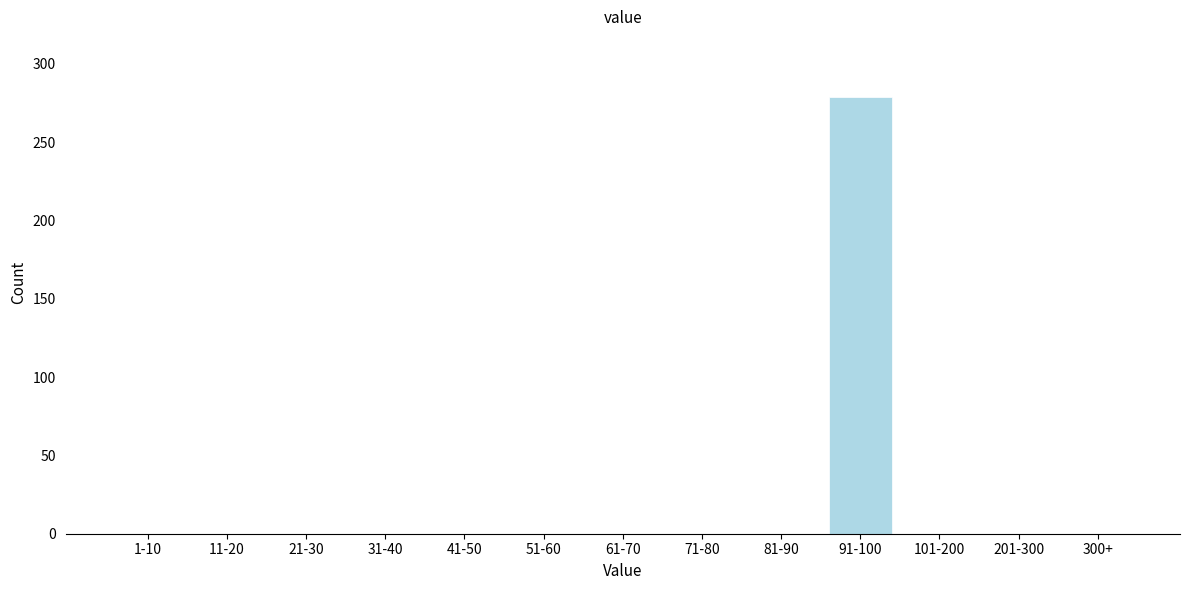

Reading right to left, list all the values displayed in this chart.

300+=0	201-300=0	101-200=0	91-100=279	81-90=0	71-80=0	61-70=0	51-60=0	41-50=0	31-40=0	21-30=0	11-20=0	1-10=0